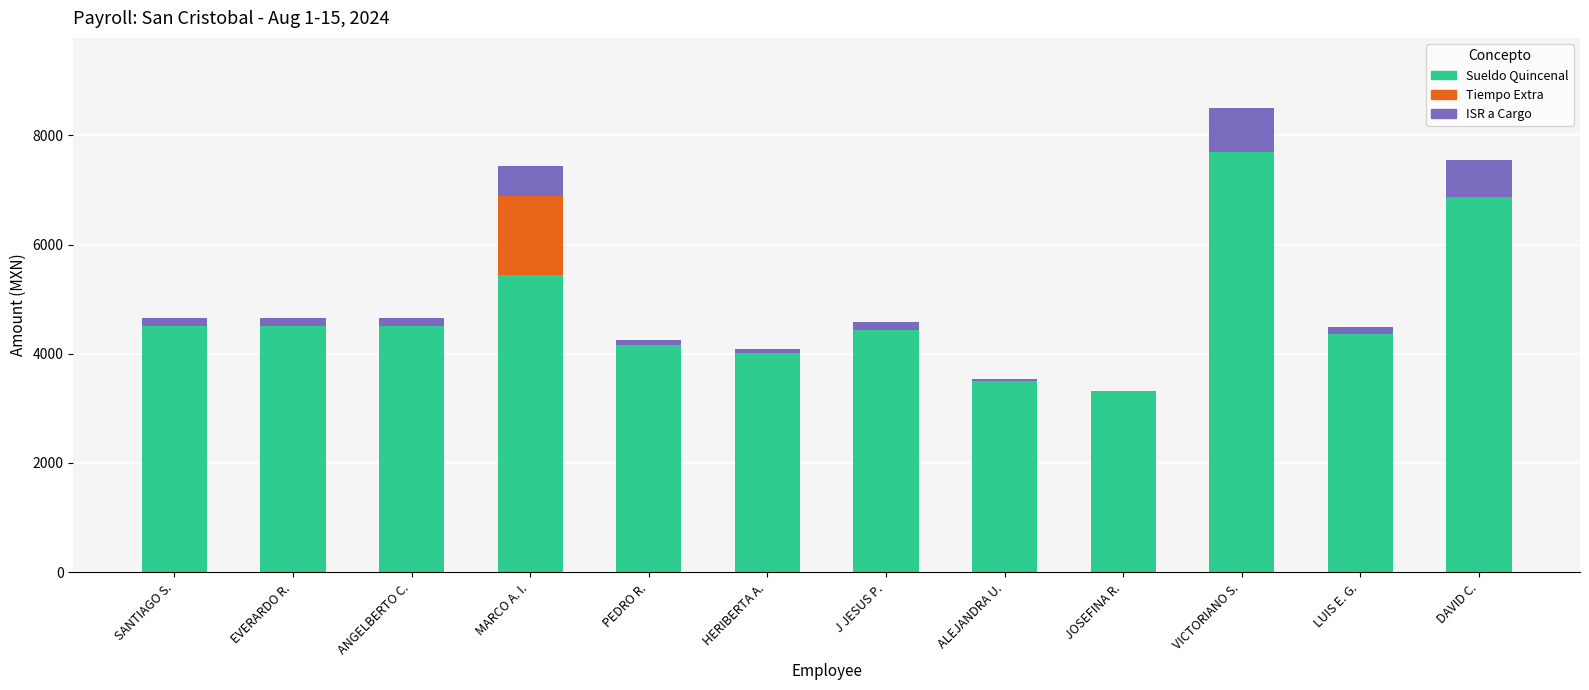

What is the sum of all Sueldo Quincenal values?

57313.0